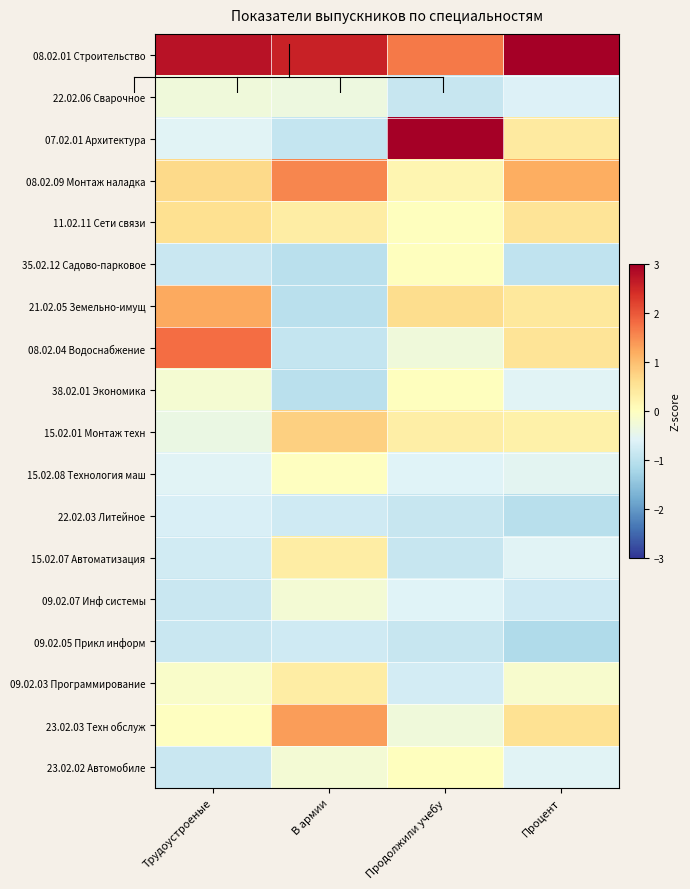

Which has a higher value, Трудоустроеные or Продолжили учебу?

Трудоустроеные